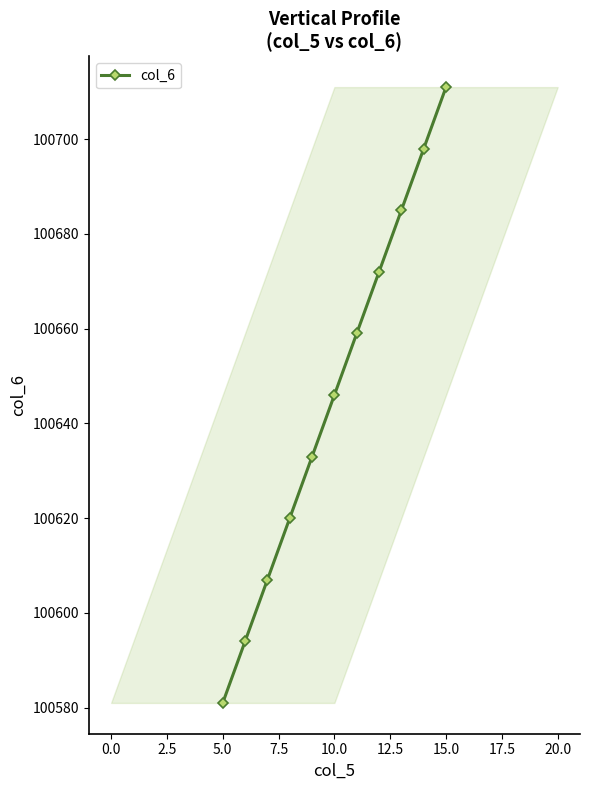

What is the value of the 9th point from the left?

100685